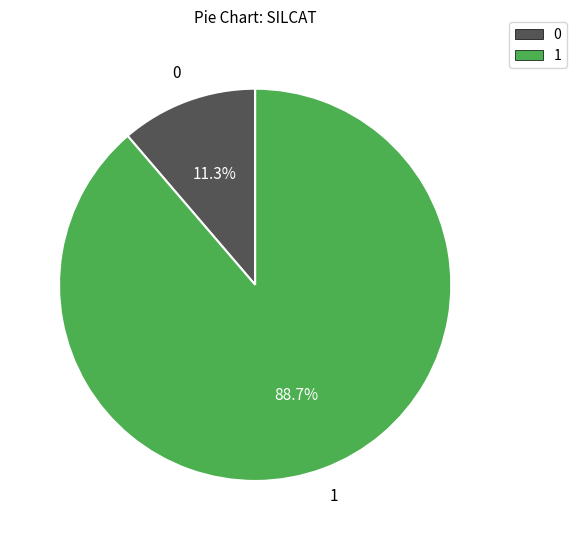

How many segments does this pie chart have?

2